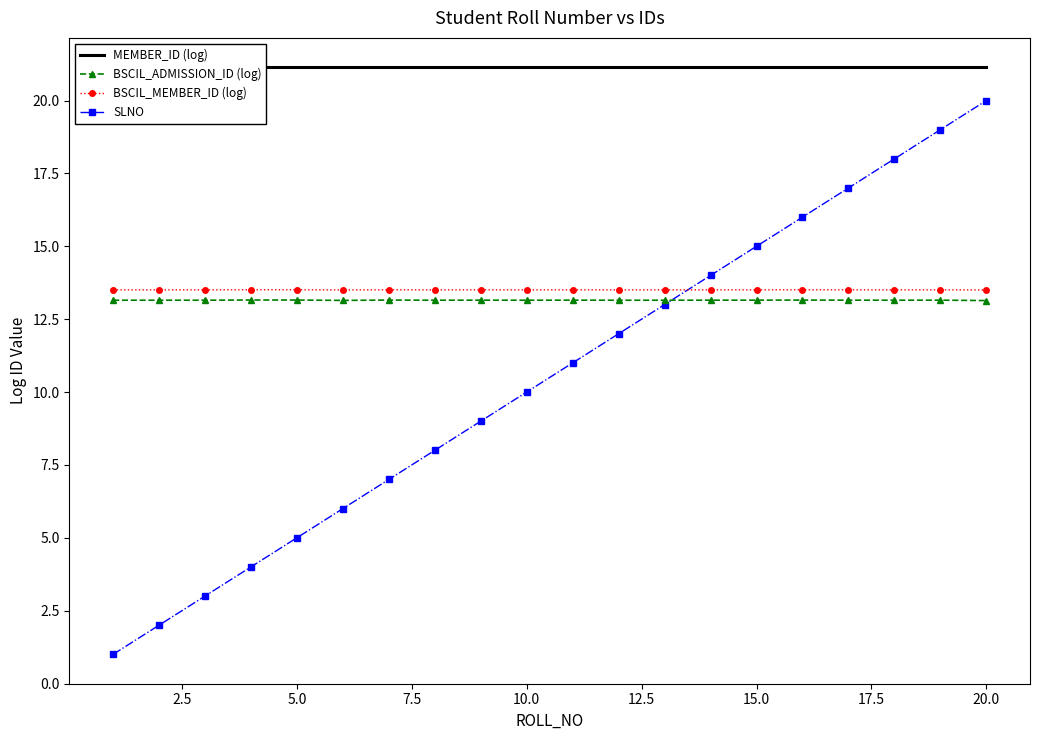

The value of SLNO at 20.0 is 20.0. True or false?

True